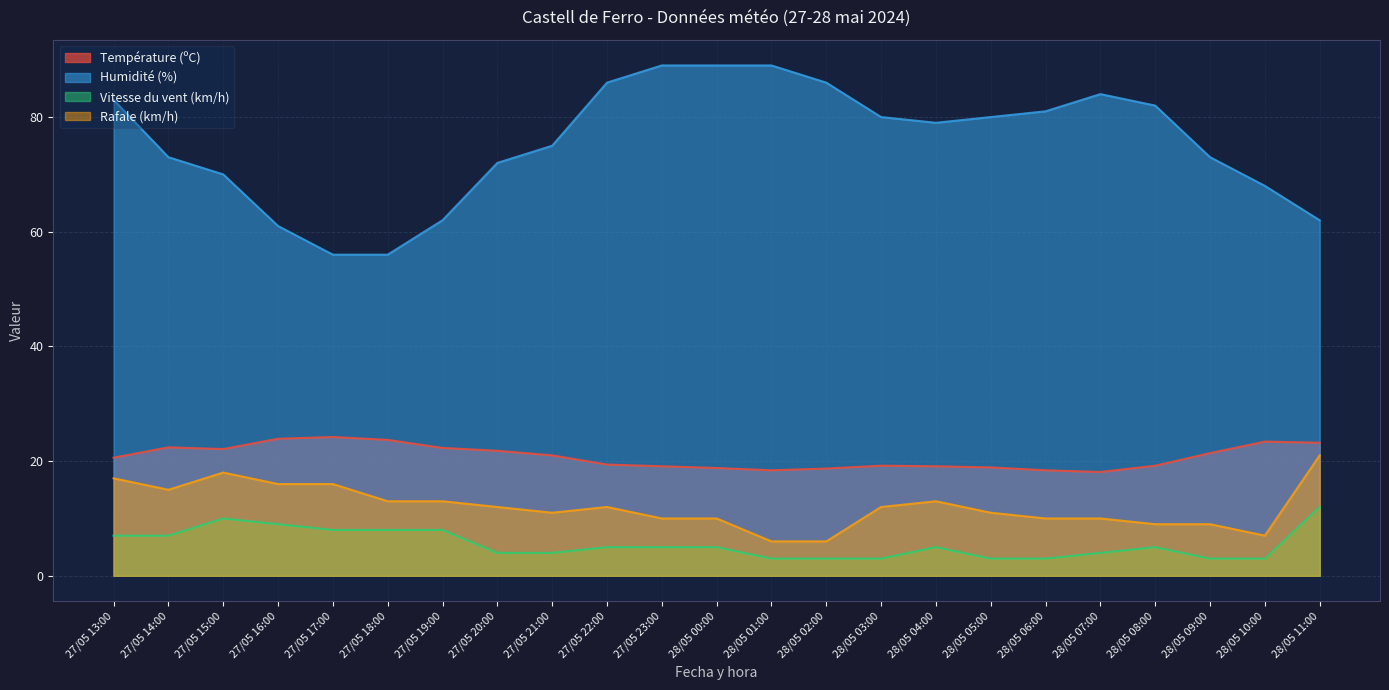

Count the Vitesse du vent (km/h) values in the range 3 to 8.

20